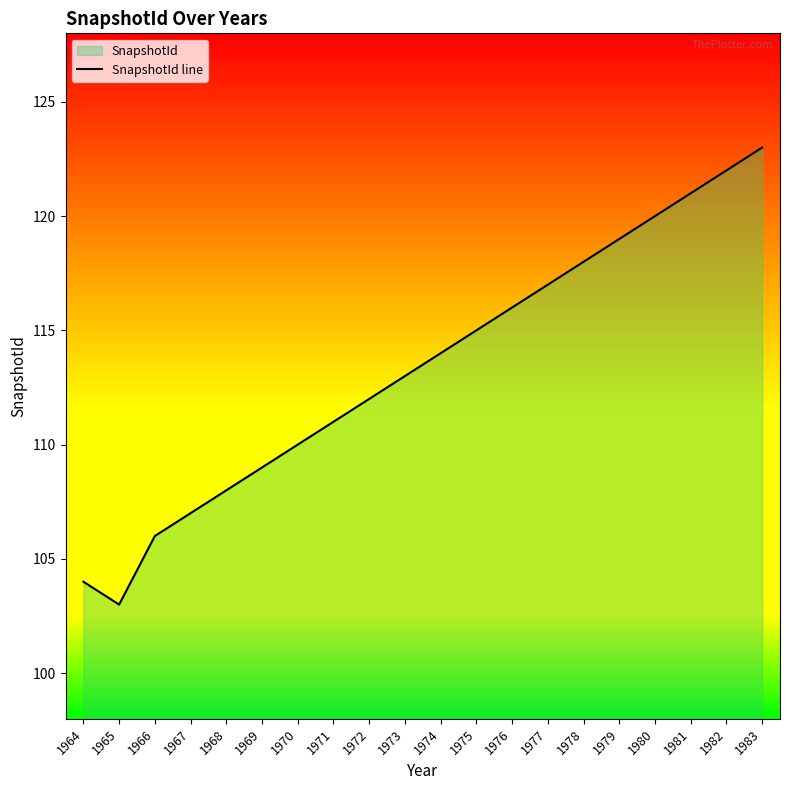

Does the chart have visible grid lines?

No